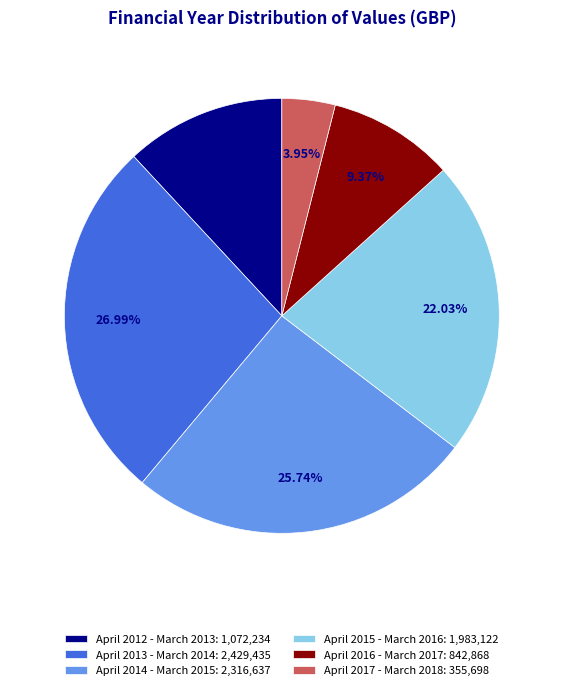

How many slices are in this pie chart?

6